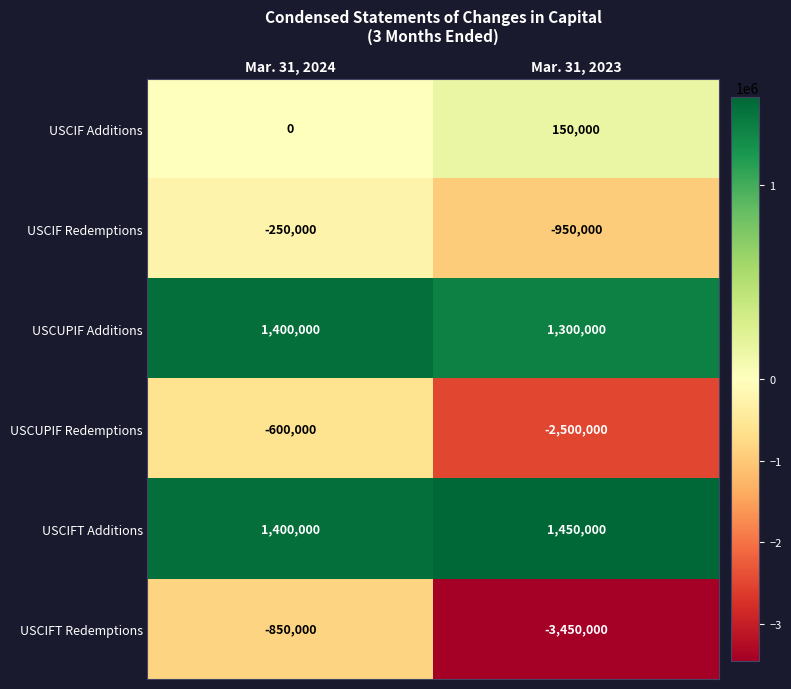

Which series has the largest range (max minus min)?

USCIFT Redemptions